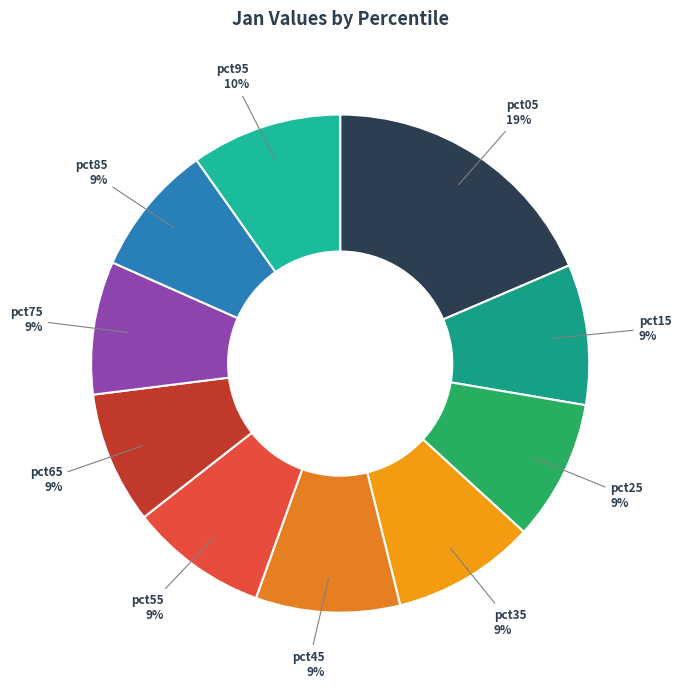

Which category has the biggest portion of the pie?

pct05